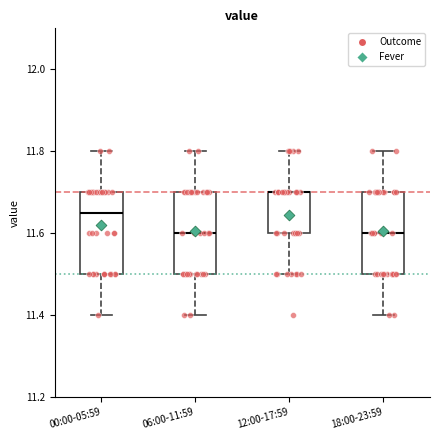

Reading left to right, transcribe this box plot: for each box, give where its median line is, the range the box spans, and where its two whiskers end, as read against the y-axis. The values are not printed on the chart, so give them approximately, as read against the axis.

00:00-05:59: median 11.66, box 11.50 to 11.70, whiskers 11.40 to 11.80
06:00-11:59: median 11.60, box 11.50 to 11.70, whiskers 11.40 to 11.80
12:00-17:59: median 11.70 (drawn on the box's upper edge), box 11.60 to 11.70, whiskers 11.50 to 11.80
18:00-23:59: median 11.60, box 11.50 to 11.70, whiskers 11.40 to 11.80